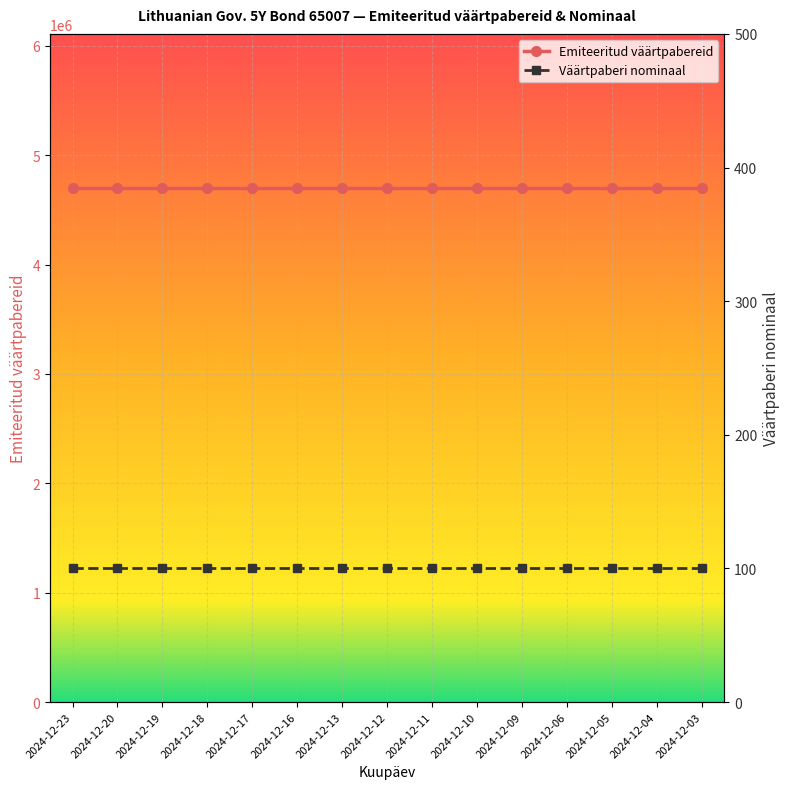

At which category is the sum across all series the highest?

2024-12-23